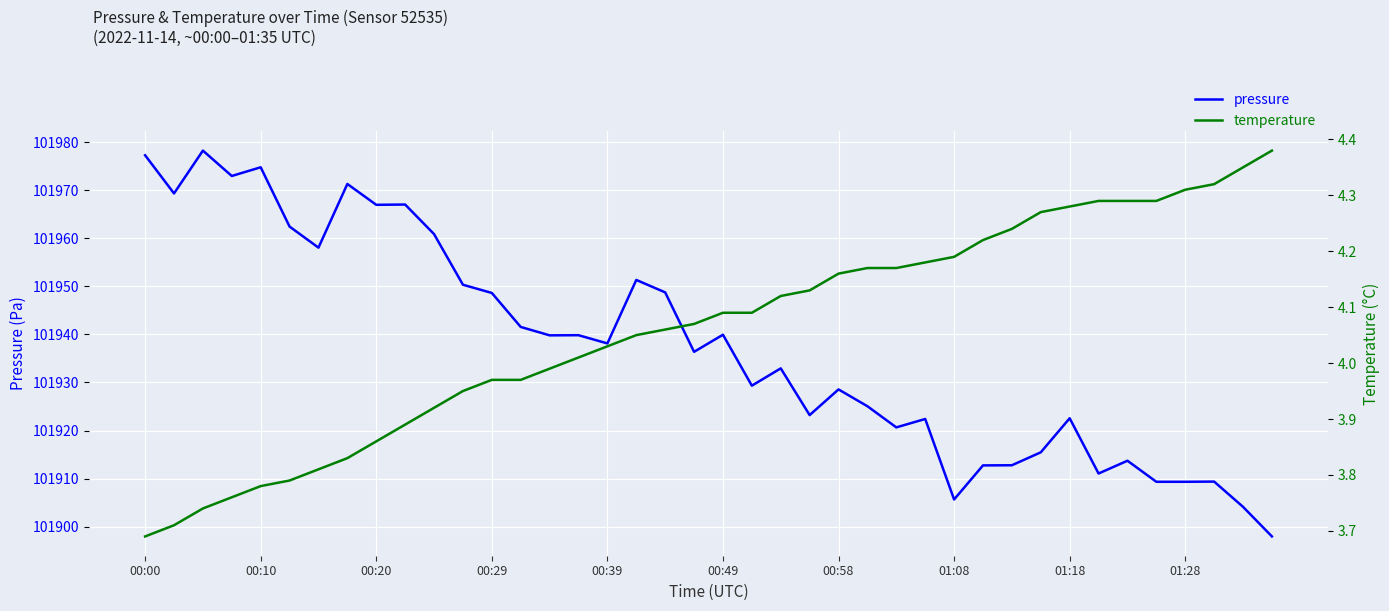

At which label does pressure first exceed 101938?

00:00